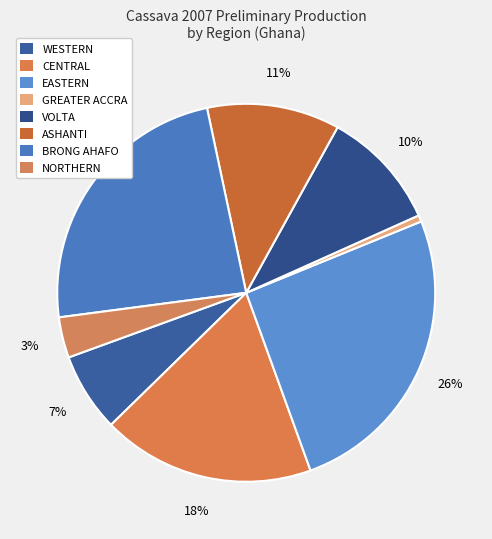

The EASTERN slice represents 21% of the pie. True or false?

False